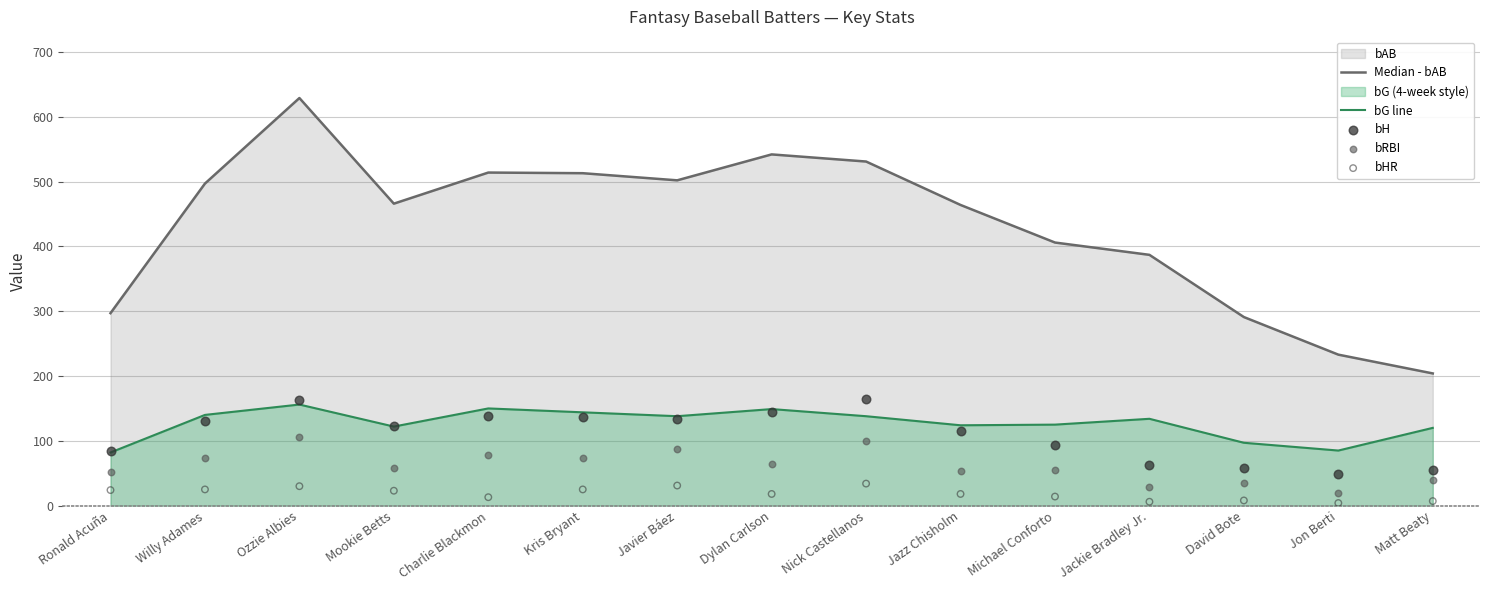

What is the total value across all series at Charlie Blackmon?

894